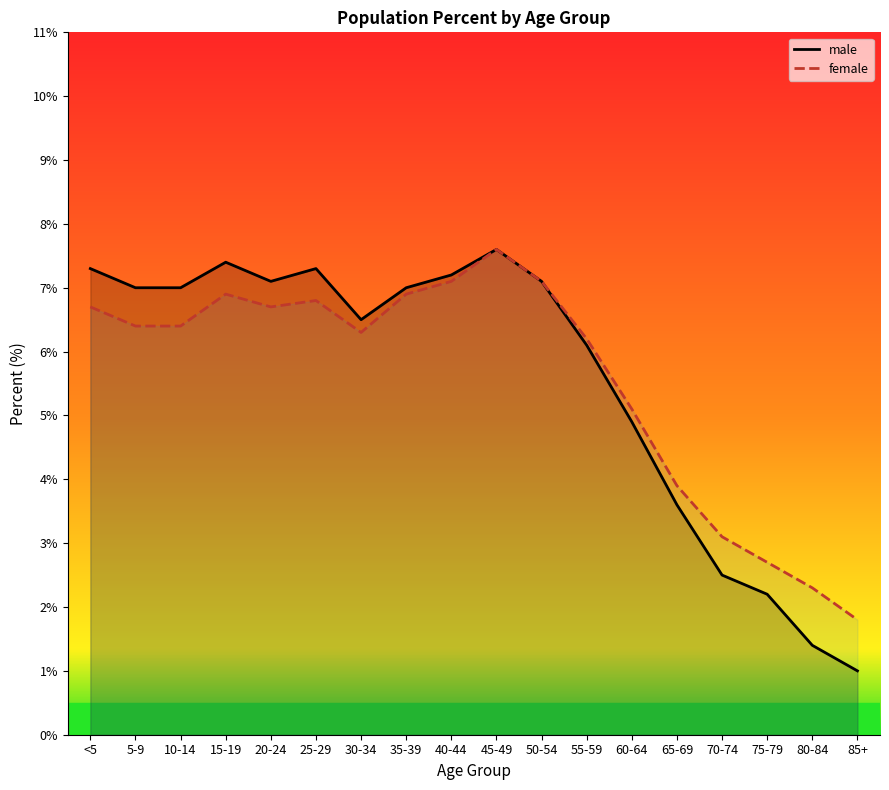

True or false: female and male cross at least once.

False